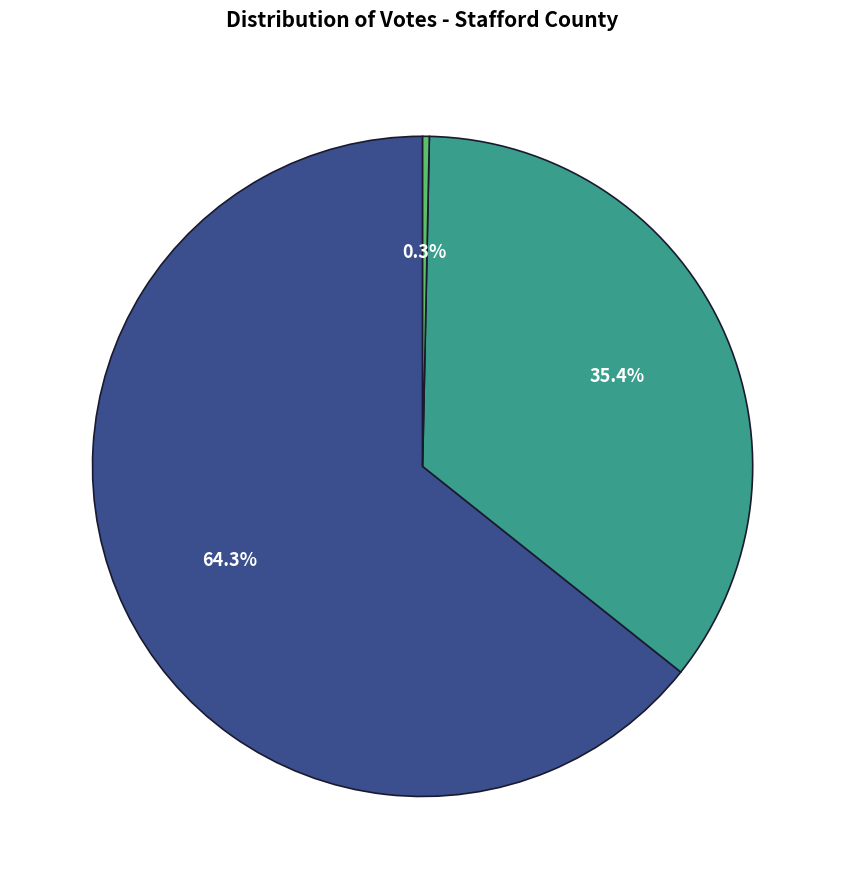

To the nearest percent, what is the average slice percentage?

33%